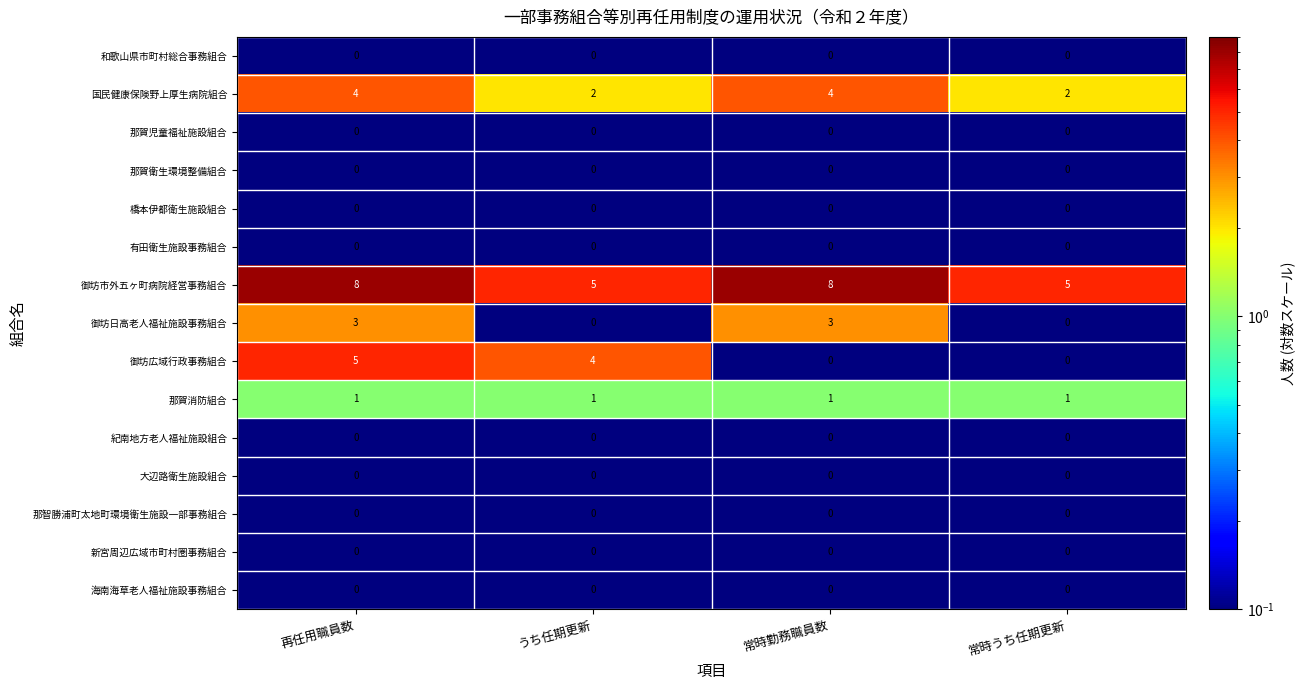

What is the spread (max minus min) of values at 常時うち任期更新?

5